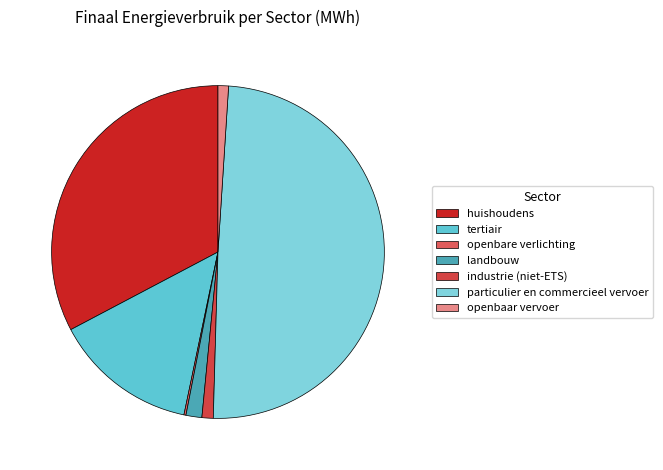

What percentage is the huishoudens slice, to the nearest percent?

33%